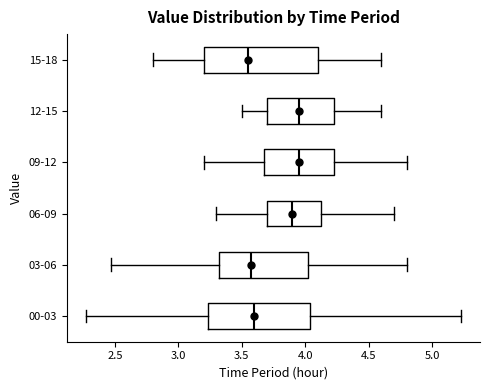

Comparing the boxes themselves (not the whiskers), which one is the widest?

15-18